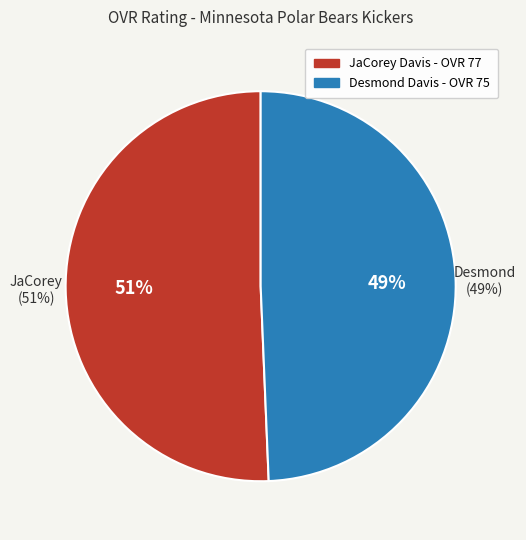

How many slices are in this pie chart?

2